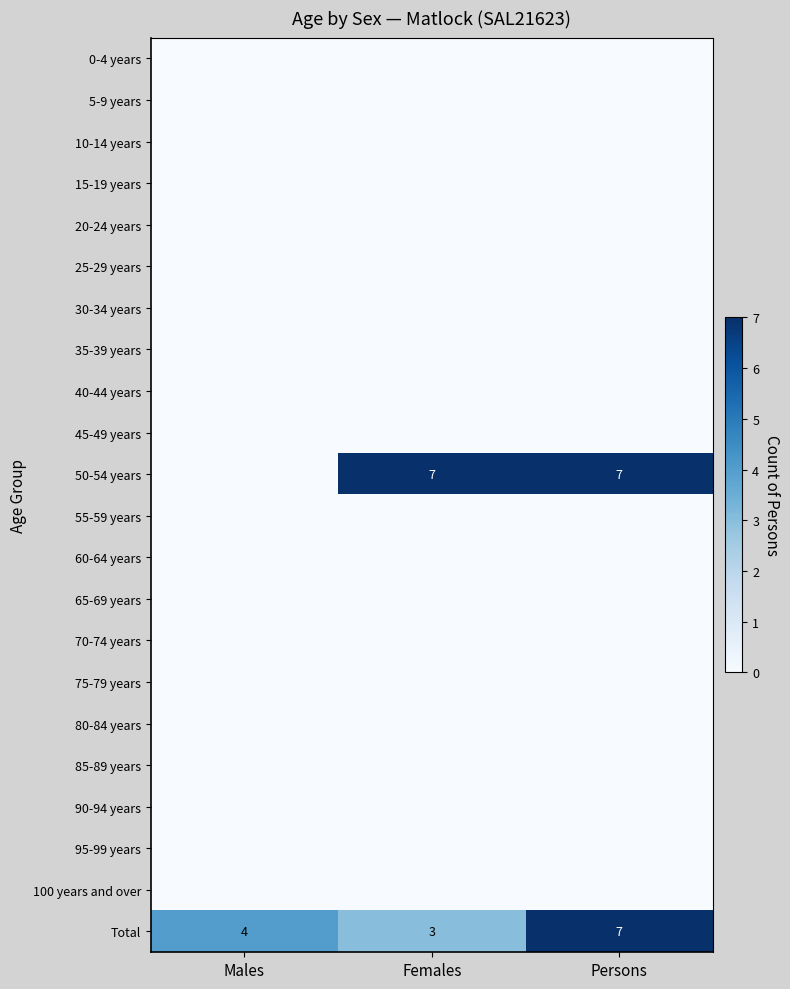

What is the minimum value for Total?

3